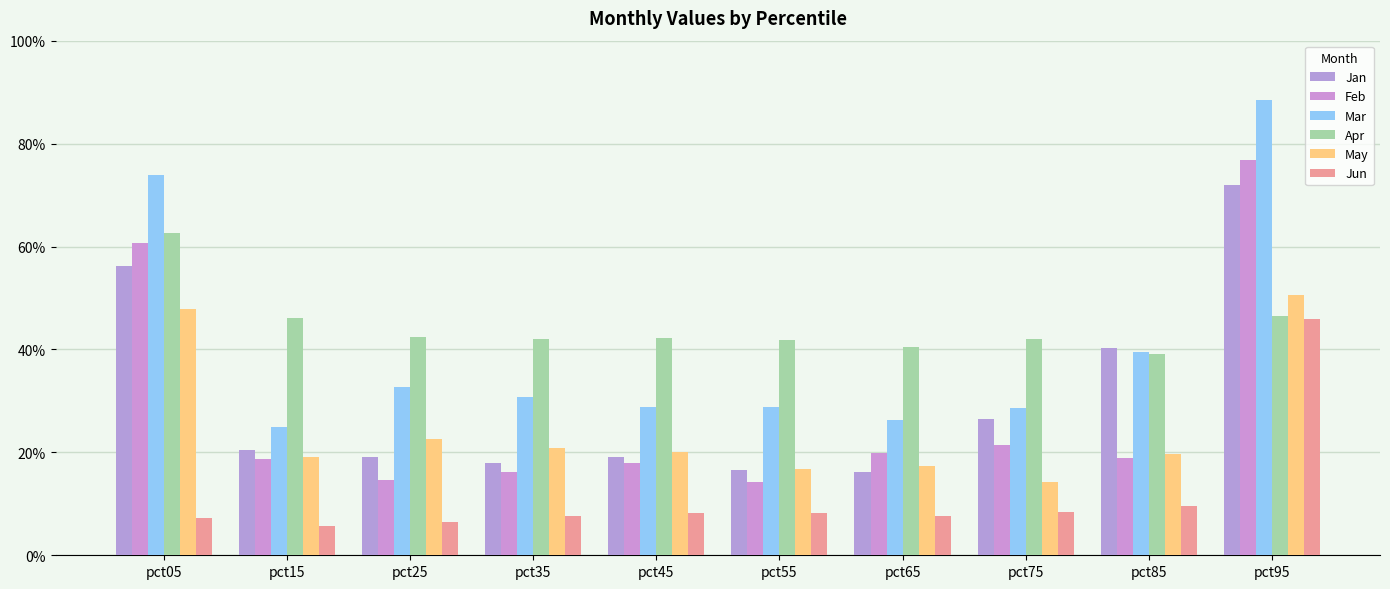

Reading left to right, extract all data points from this chart.

Jan: pct05=0.6	pct15=0.2	pct25=0.2	pct35=0.2	pct45=0.2	pct55=0.2	pct65=0.2	pct75=0.3	pct85=0.4	pct95=0.7
Feb: pct05=0.6	pct15=0.2	pct25=0.1	pct35=0.2	pct45=0.2	pct55=0.1	pct65=0.2	pct75=0.2	pct85=0.2	pct95=0.8
Mar: pct05=0.7	pct15=0.2	pct25=0.3	pct35=0.3	pct45=0.3	pct55=0.3	pct65=0.3	pct75=0.3	pct85=0.4	pct95=0.9
Apr: pct05=0.6	pct15=0.5	pct25=0.4	pct35=0.4	pct45=0.4	pct55=0.4	pct65=0.4	pct75=0.4	pct85=0.4	pct95=0.5
May: pct05=0.5	pct15=0.2	pct25=0.2	pct35=0.2	pct45=0.2	pct55=0.2	pct65=0.2	pct75=0.1	pct85=0.2	pct95=0.5
Jun: pct05=0.1	pct15=0.1	pct25=0.1	pct35=0.1	pct45=0.1	pct55=0.1	pct65=0.1	pct75=0.1	pct85=0.1	pct95=0.5